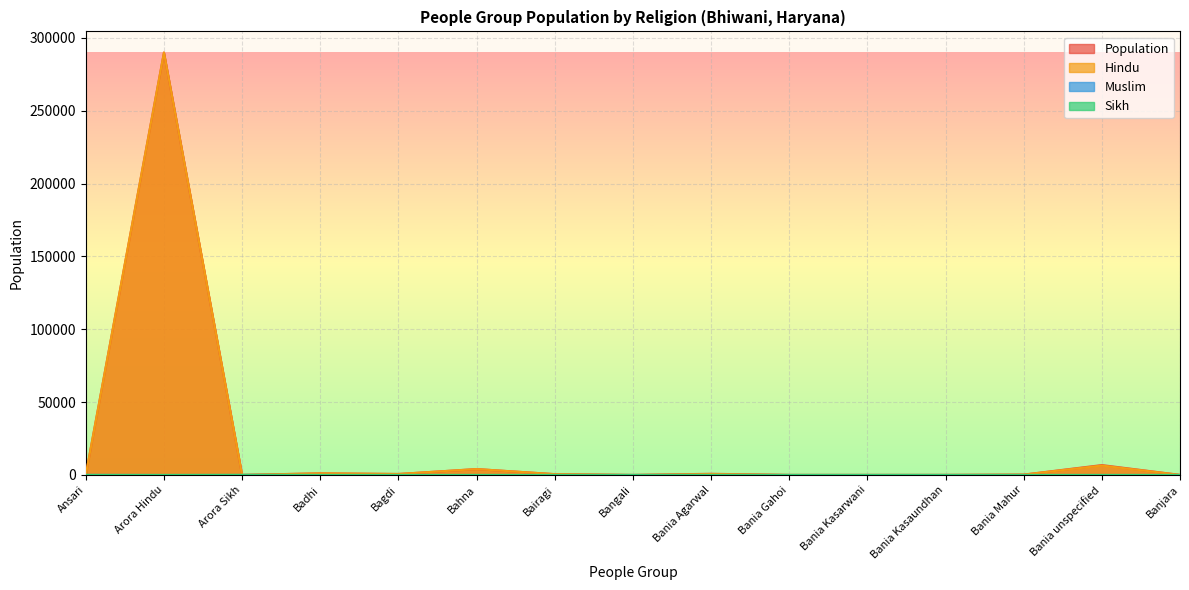

How many data points in Muslim are above 0?

1